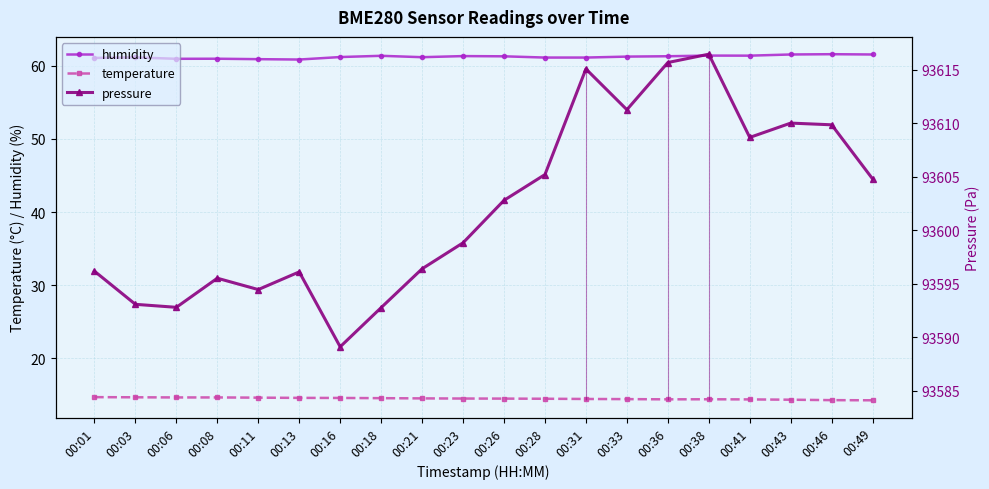

True or false: temperature has a value of 14.2 at 00:49.

True